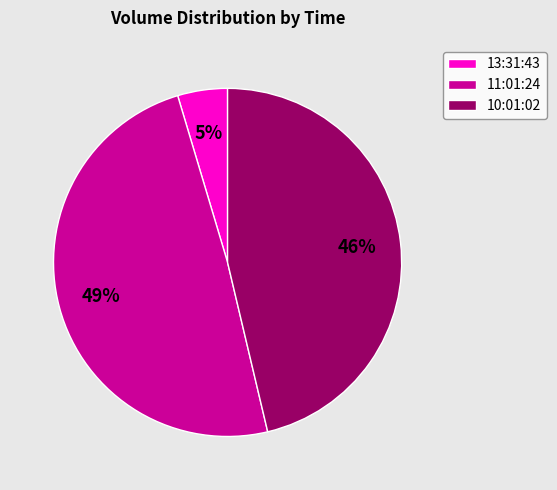

Count the number of slices in the pie.

3